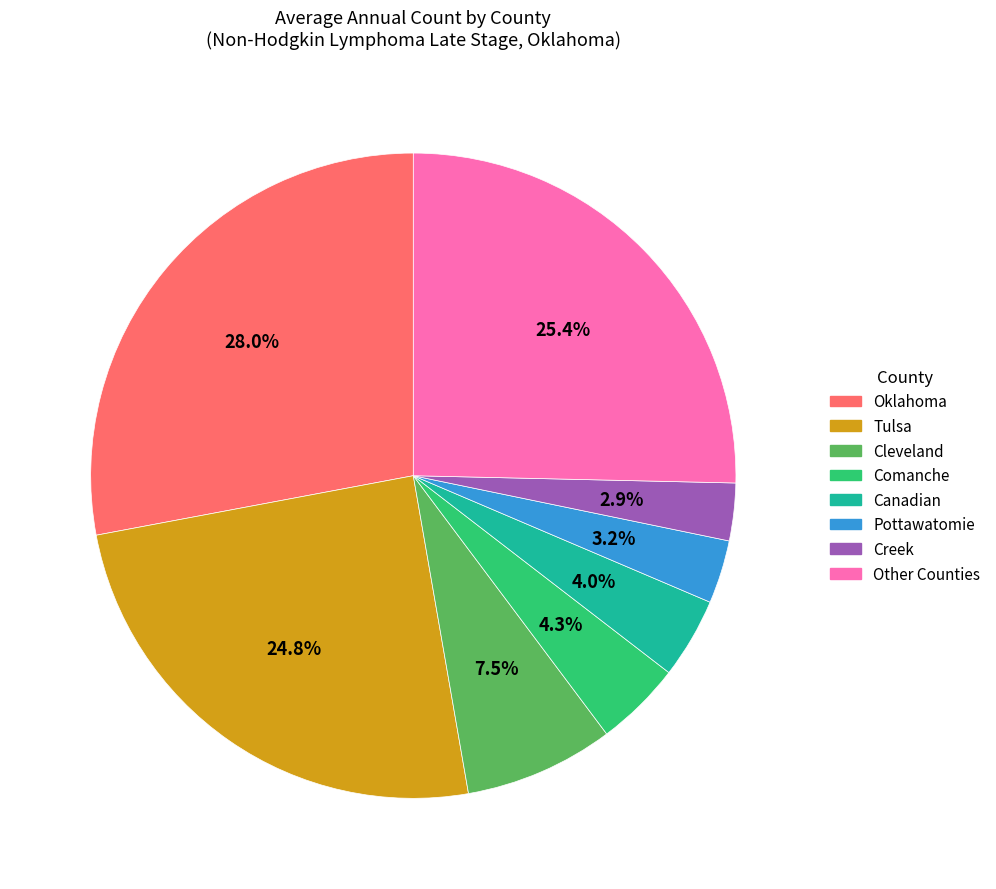

Is there any slice that represents more than half of the pie?

No